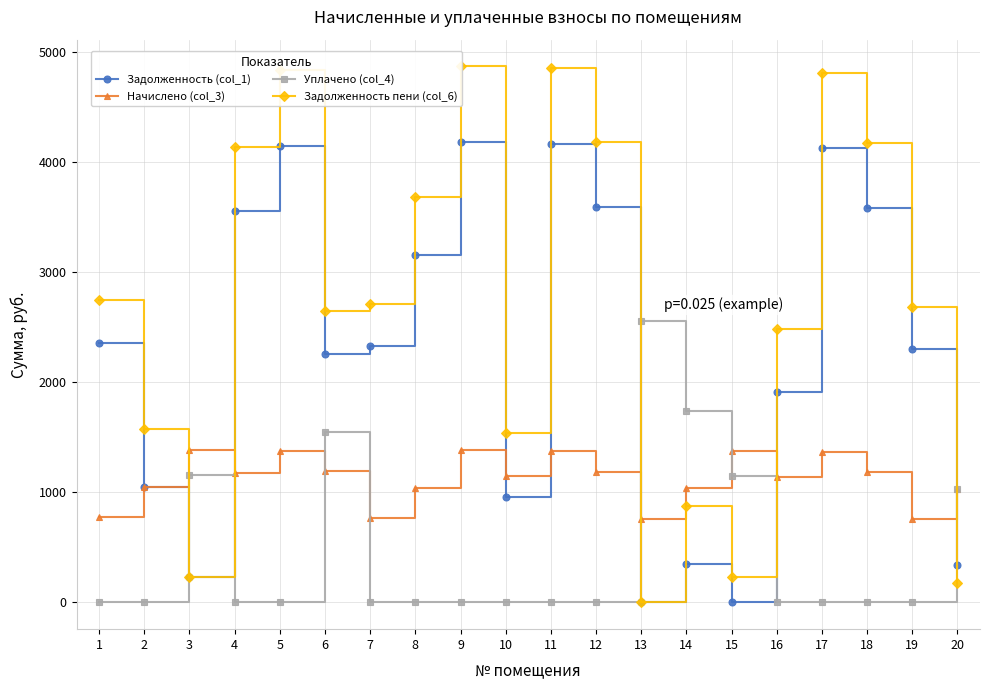

True or false: Уплачено (col_4) and Задолженность (col_1) cross at least once.

True